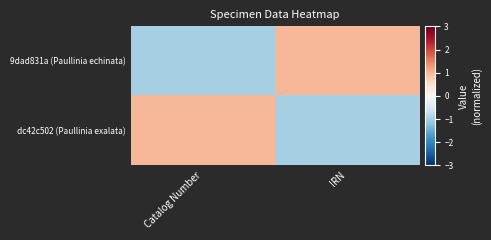

Which category has the highest value across all series?

IRN